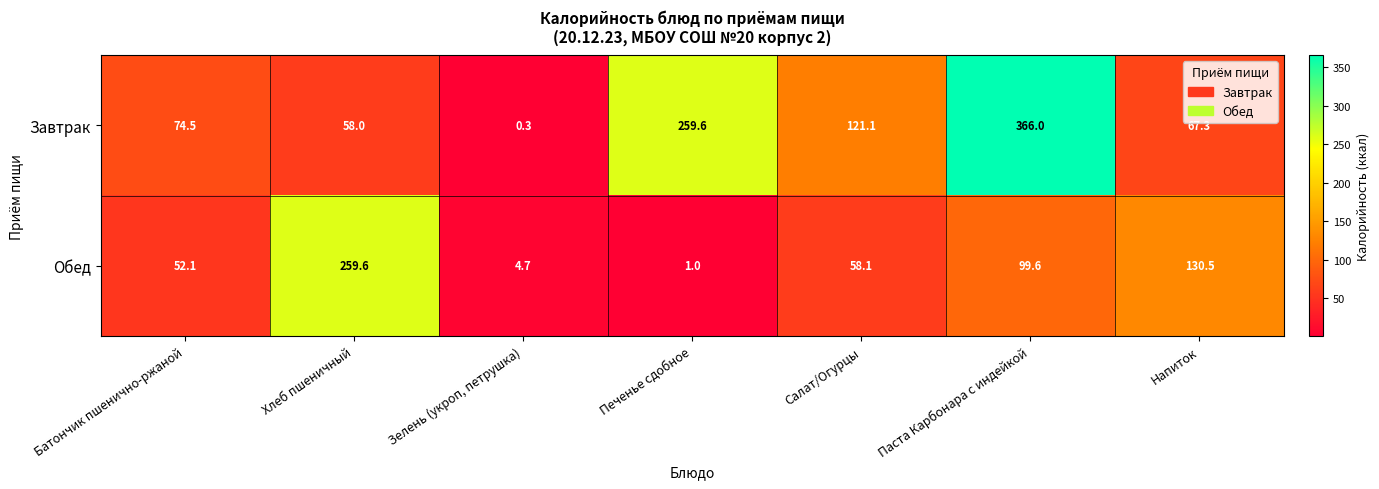

What is the difference between the maximum and minimum values in the Завтрак series?

365.7